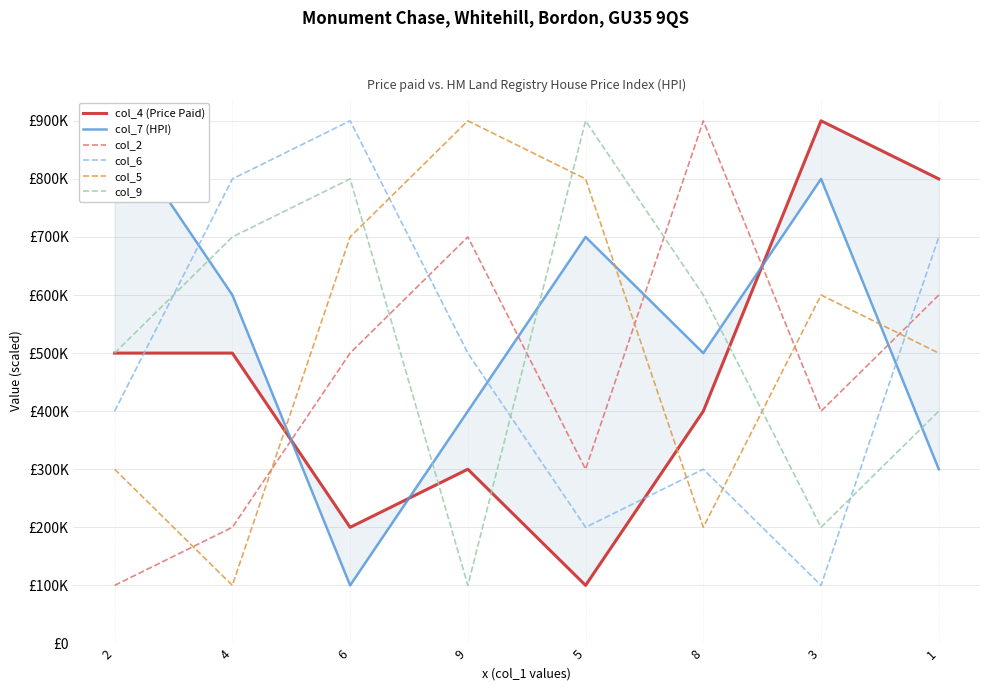

At which category does col_7 (HPI) reach its first local peak?

5